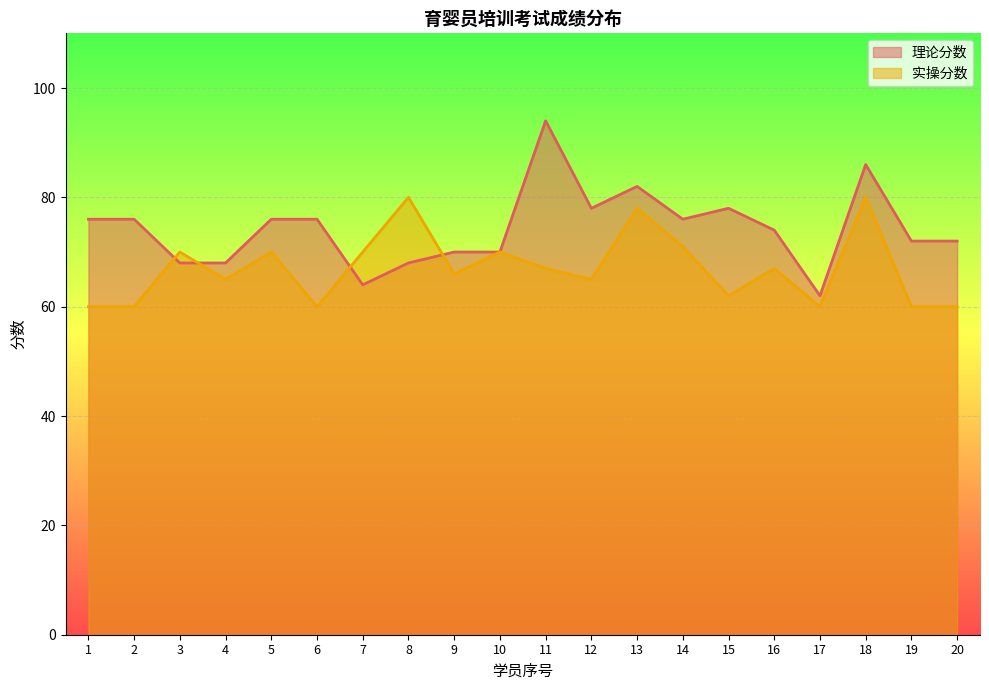

Reading right to left, list all the values displayed in this chart.

理论分数: 20=72	19=72	18=86	17=62	16=74	15=78	14=76	13=82	12=78	11=94	10=70	9=70	8=68	7=64	6=76	5=76	4=68	3=68	2=76	1=76
实操分数: 20=60	19=60	18=80	17=60	16=67	15=62	14=71	13=78	12=65	11=67	10=70	9=66	8=80	7=70	6=60	5=70	4=65	3=70	2=60	1=60